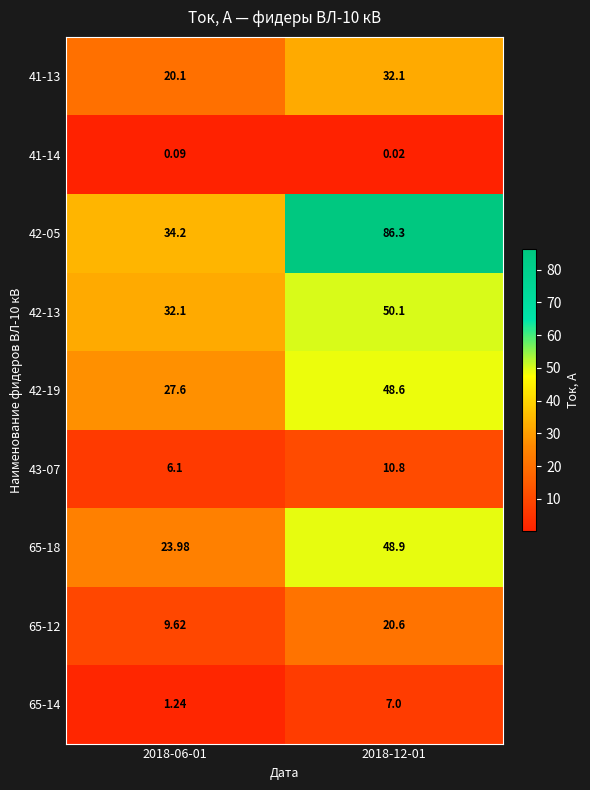

Is the value of 41-14 at 2018-06-01 greater than the value of 65-18 at 2018-06-01?

No